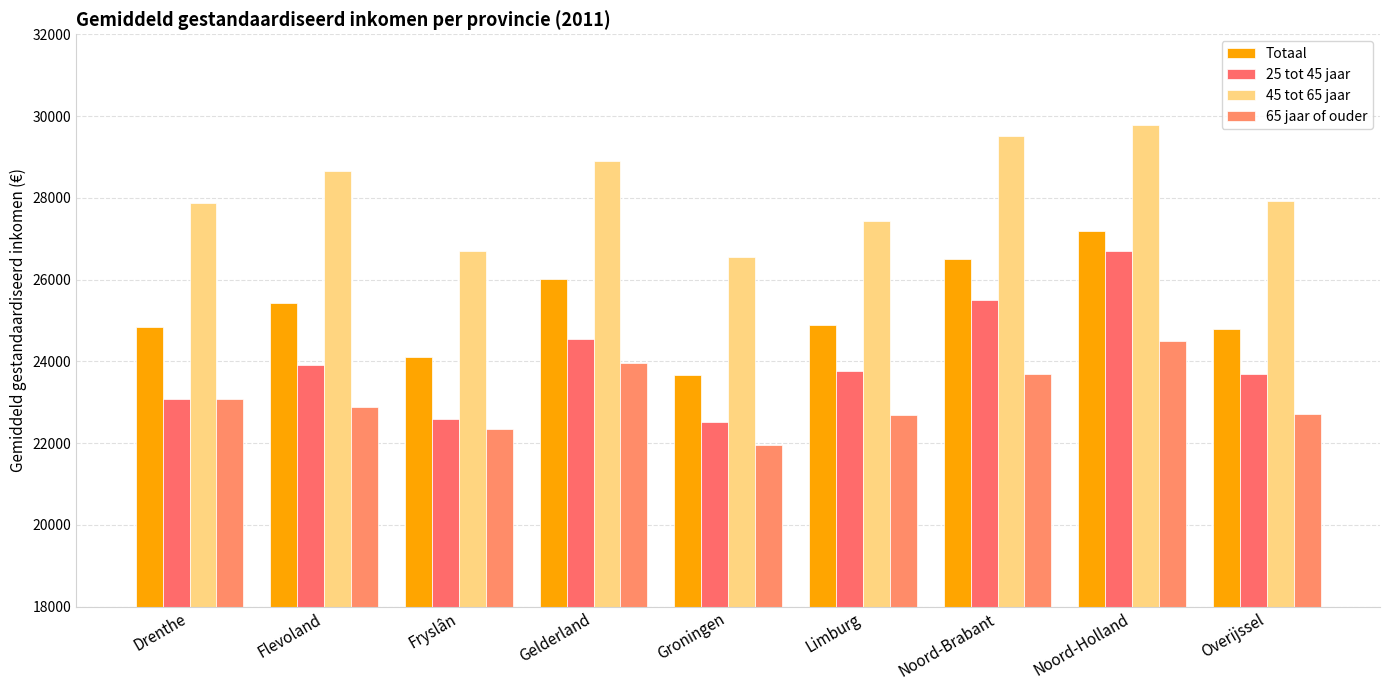

Reading left to right, what are all the values shown in this chart?

Totaal: Drenthe=24841	Flevoland=25432	Fryslân=24099	Gelderland=26012	Groningen=23661	Limburg=24894	Noord-Brabant=26495	Noord-Holland=27195	Overijssel=24790
25 tot 45 jaar: Drenthe=23081	Flevoland=23902	Fryslân=22580	Gelderland=24552	Groningen=22518	Limburg=23752	Noord-Brabant=25491	Noord-Holland=26699	Overijssel=23677
45 tot 65 jaar: Drenthe=27869	Flevoland=28656	Fryslân=26701	Gelderland=28892	Groningen=26552	Limburg=27426	Noord-Brabant=29522	Noord-Holland=29781	Overijssel=27932
65 jaar of ouder: Drenthe=23088	Flevoland=22880	Fryslân=22347	Gelderland=23951	Groningen=21950	Limburg=22681	Noord-Brabant=23682	Noord-Holland=24493	Overijssel=22719